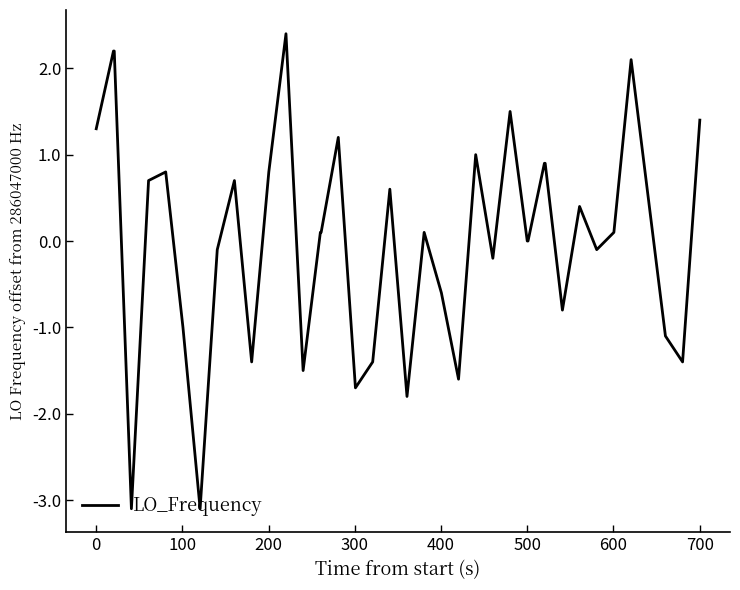

What is the maximum value shown in the chart?

2.4